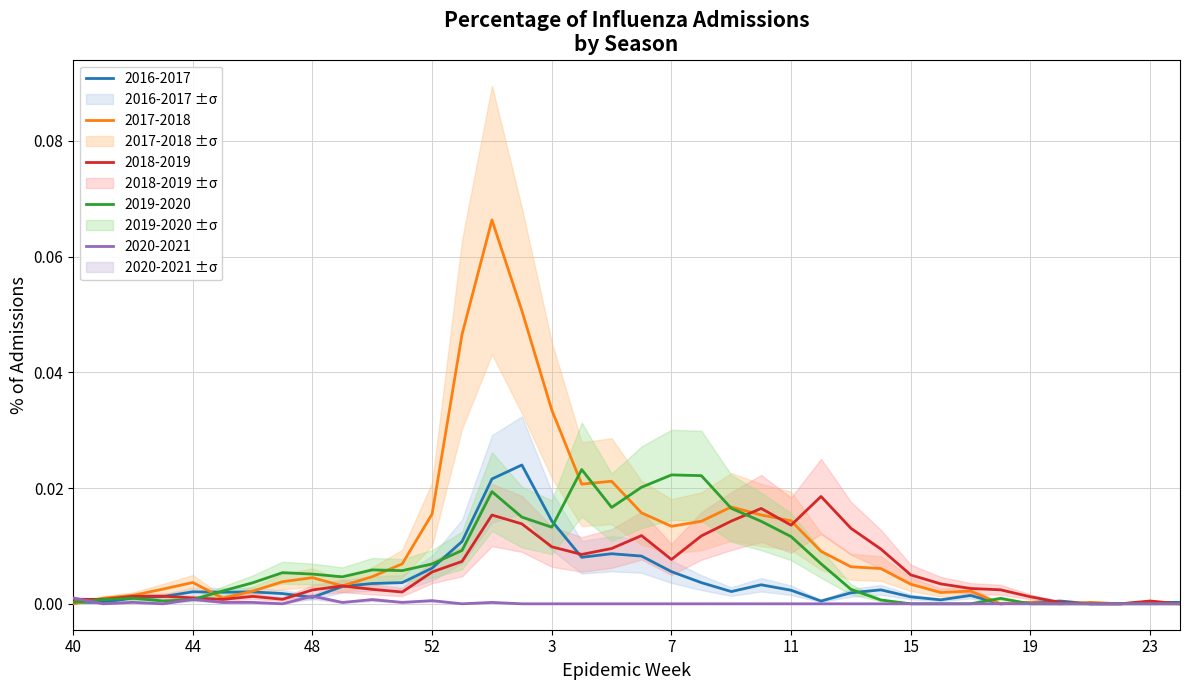

What are all the series names shown in the legend?

2016-2017, 2017-2018, 2018-2019, 2019-2020, 2020-2021